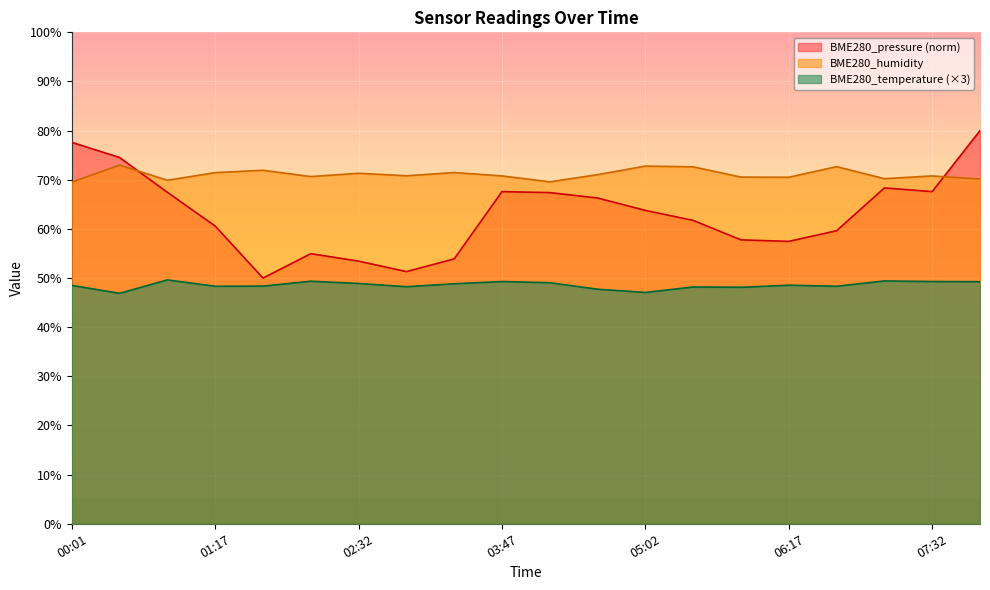

True or false: BME280_pressure_scaled and BME280_temperature intersect in this chart.

False